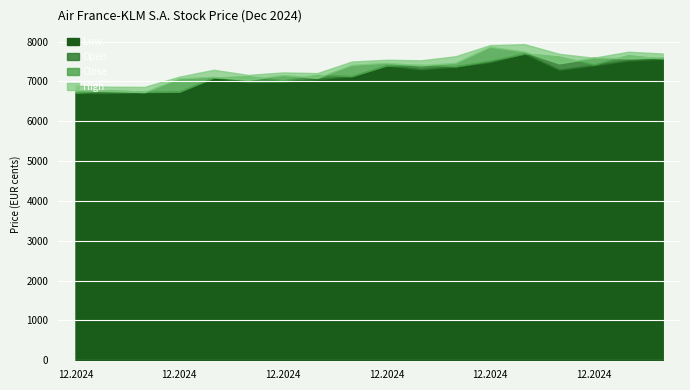

Rank the categories by Close value from highest to lowest.

18.12.2024, 19.12.2024, 30.12.2024, 23.12.2024, 27.12.2024, 13.12.2024, 17.12.2024, 20.12.2024, 12.12.2024, 16.12.2024, 10.12.2024, 06.12.2024, 11.12.2024, 05.12.2024, 09.12.2024, 02.12.2024, 03.12.2024, 04.12.2024